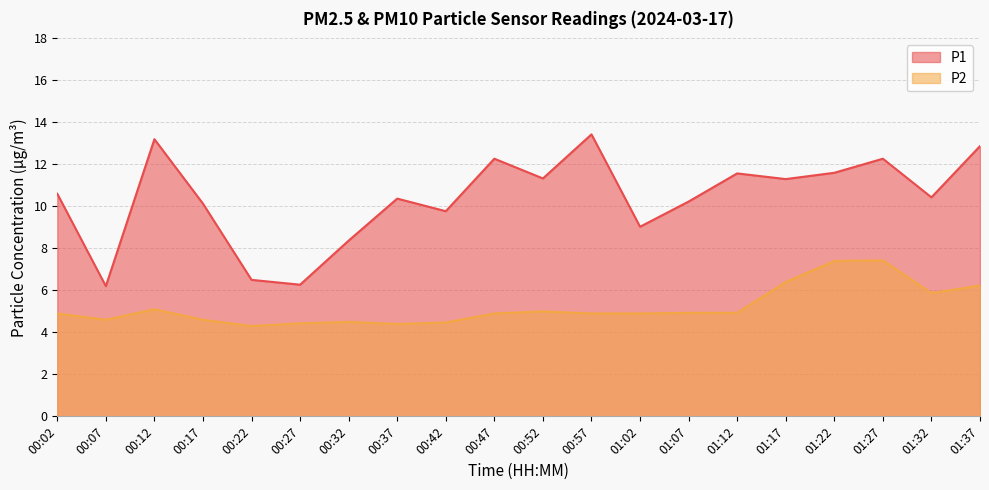

What is the maximum value for P2?

7.4